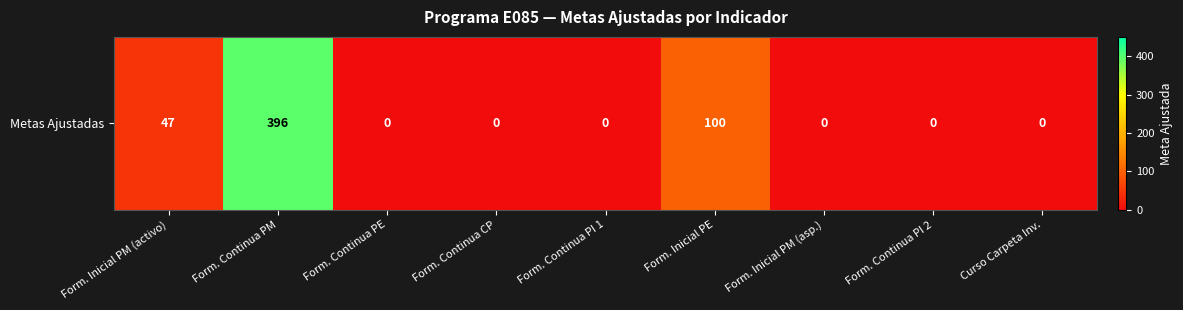

What is the difference between the maximum and minimum values?

396